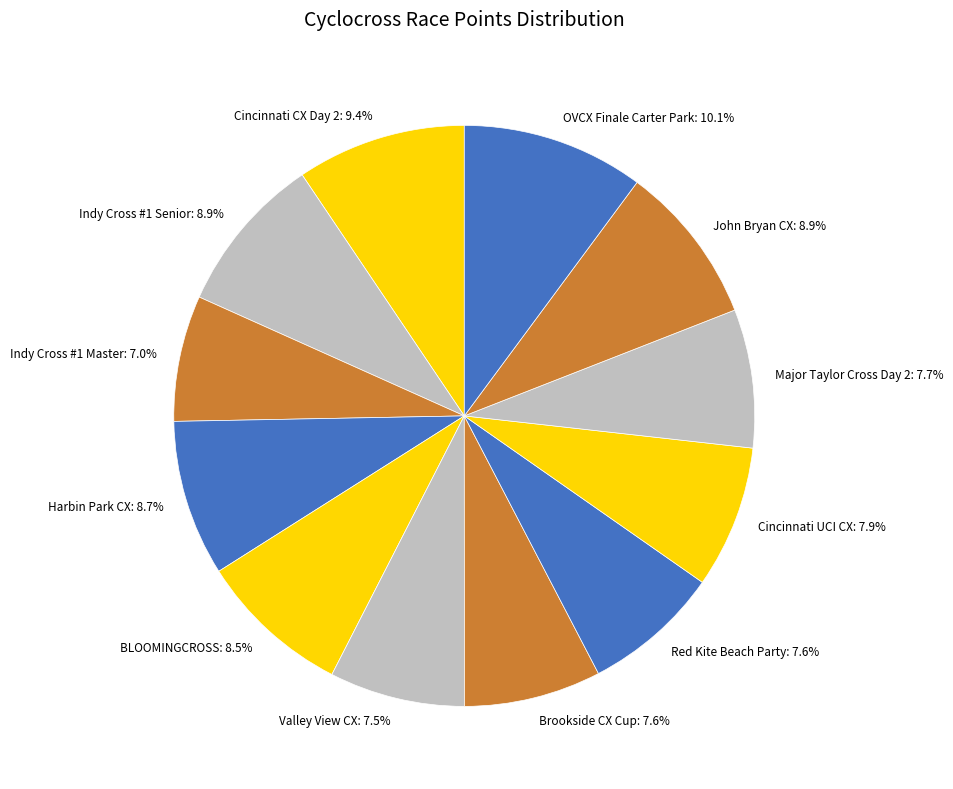

True or false: Valley View CX accounts for 1% of the total.

False